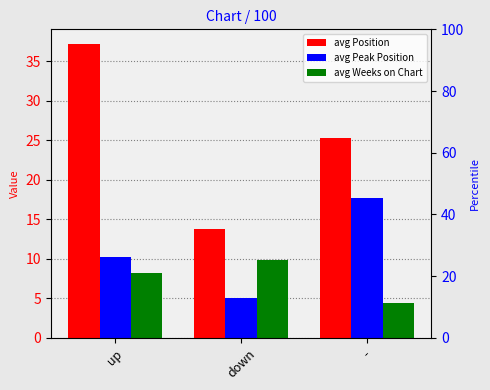

What is the difference between the maximum and second lowest values in the avg Position series?

11.9